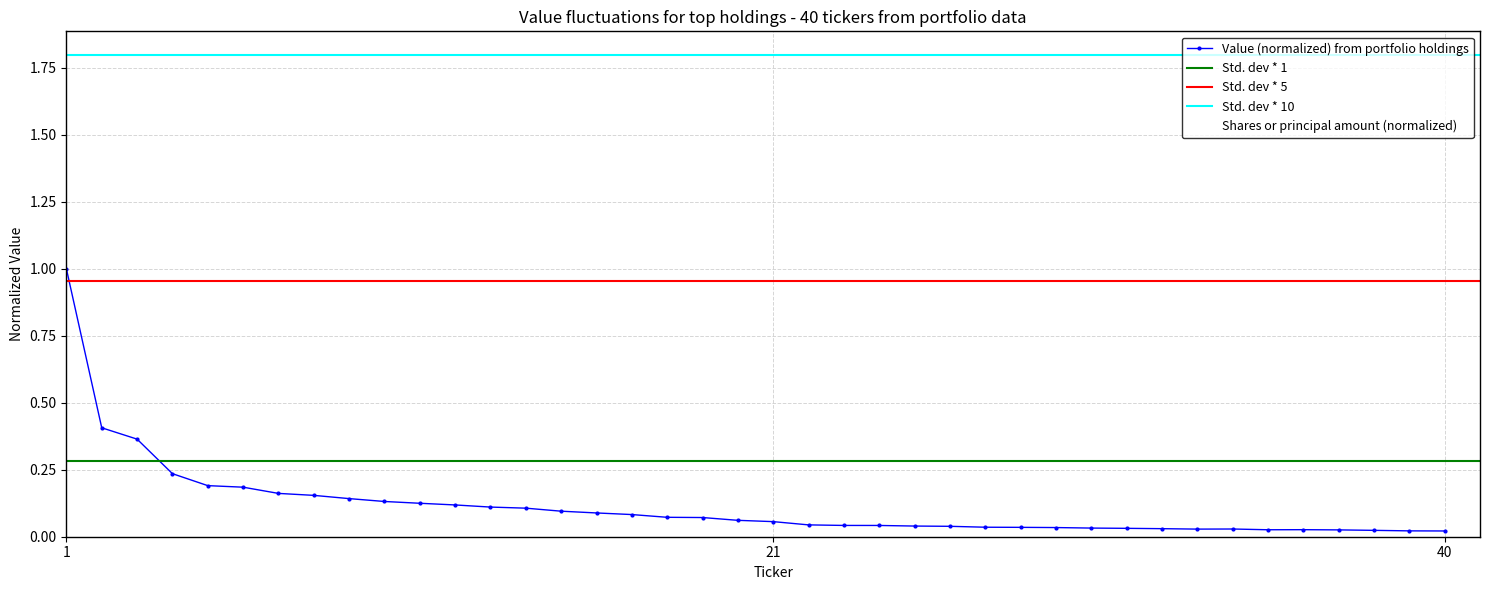

What is the highest value of the Shares or principal amount (normalized) series?

1.0